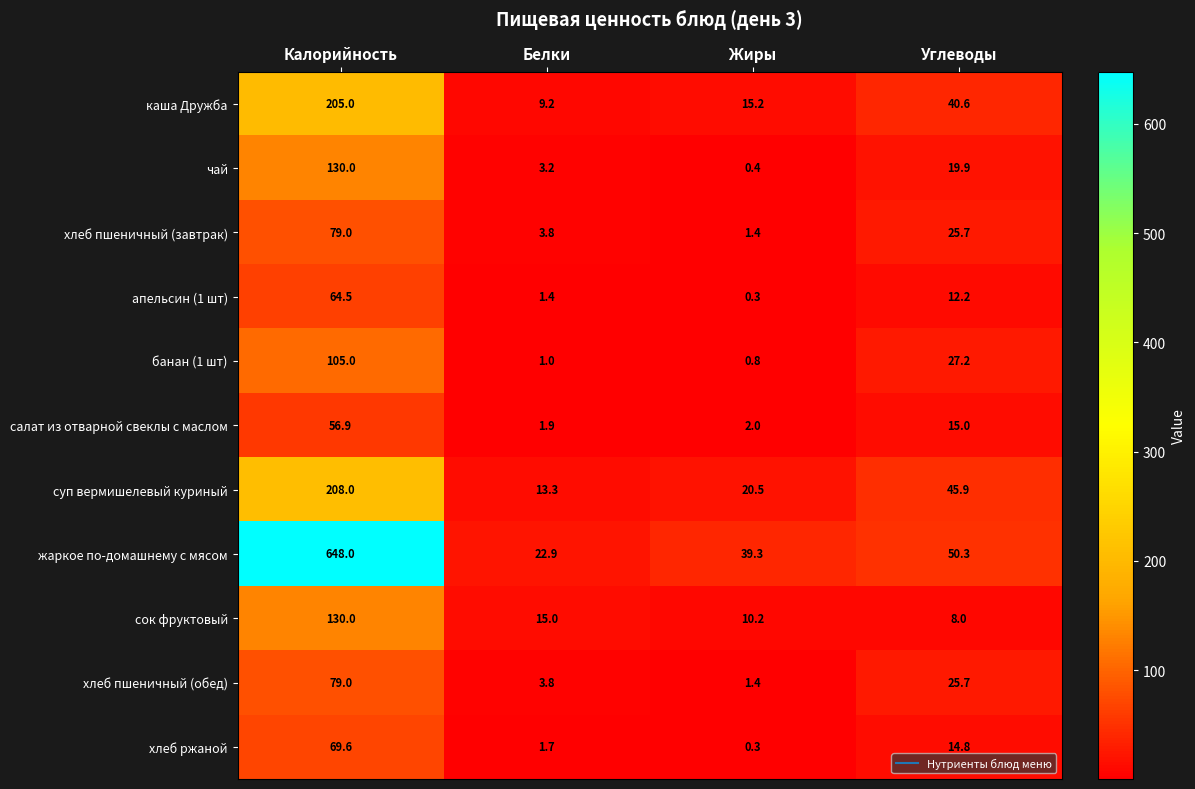

At which label does апельсин (1 шт) first exceed 12?

Калорийность